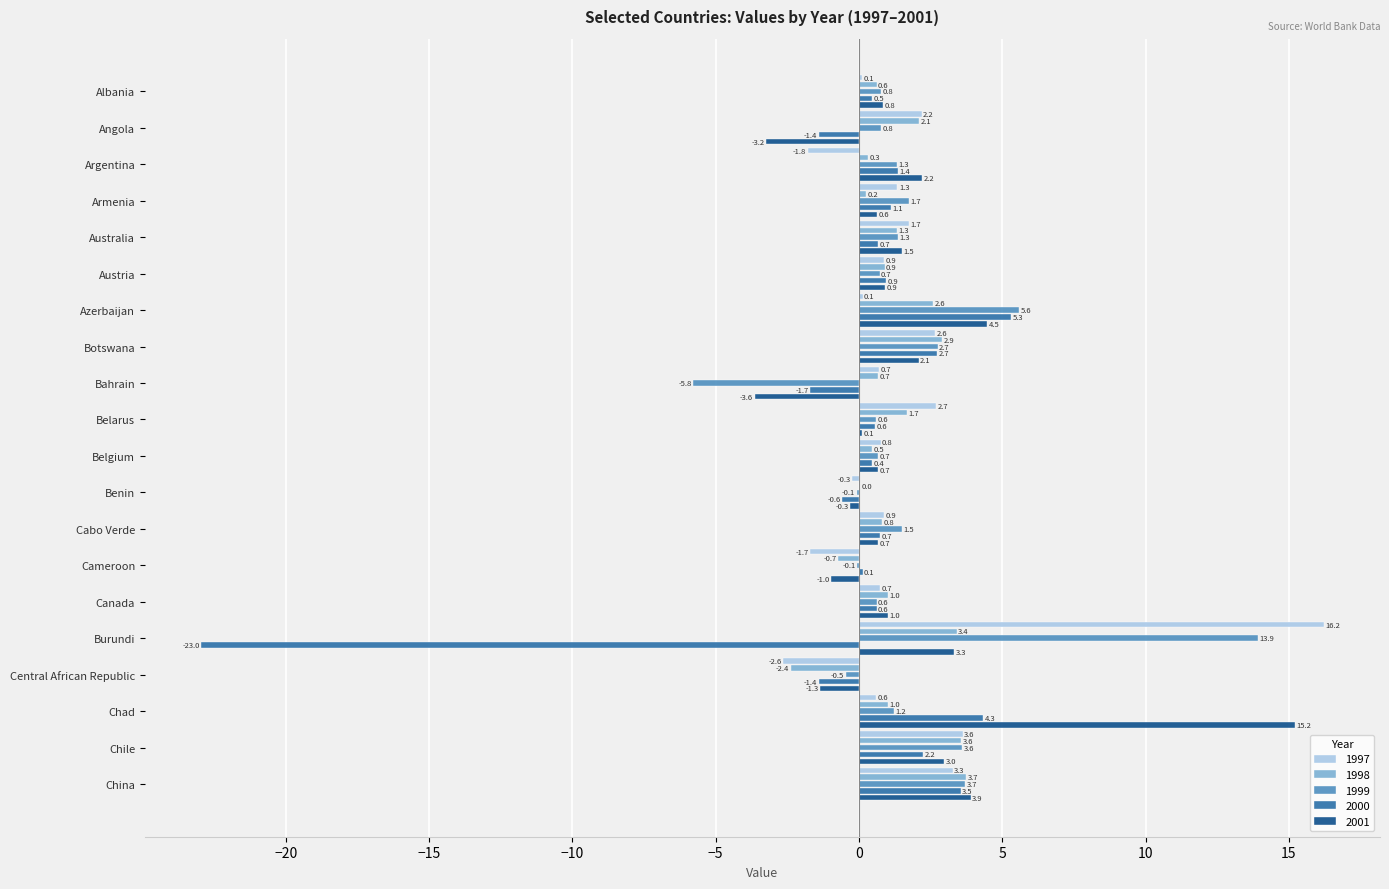

What value does the 1997 series have at Armenia?

1.3